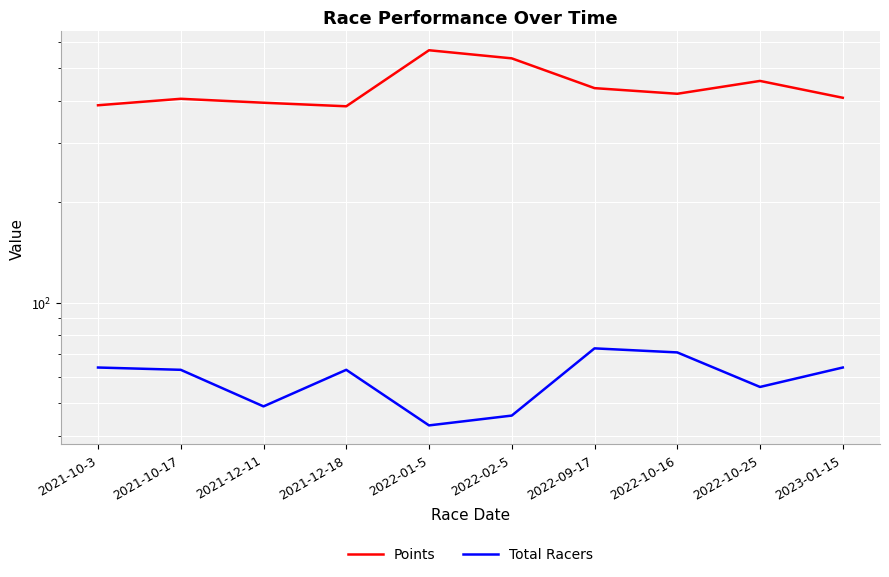

Rank the series by their maximum value, from highest to lowest.

Points, Total Racers